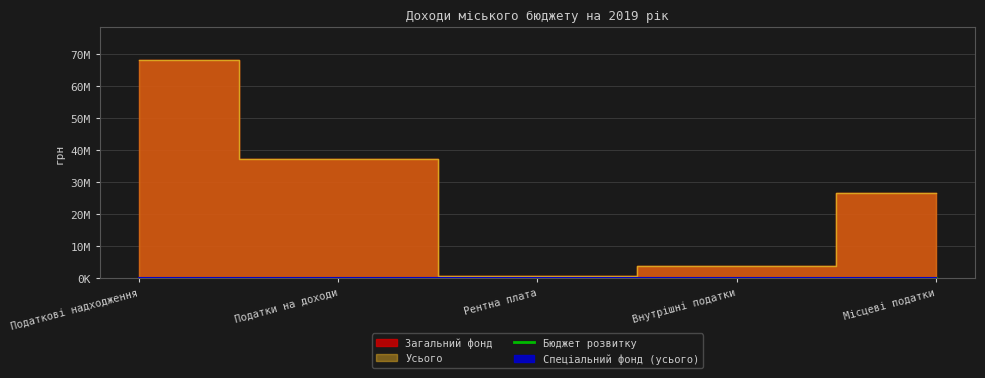

What is the label of the 3rd point from the right?

Рентна плата